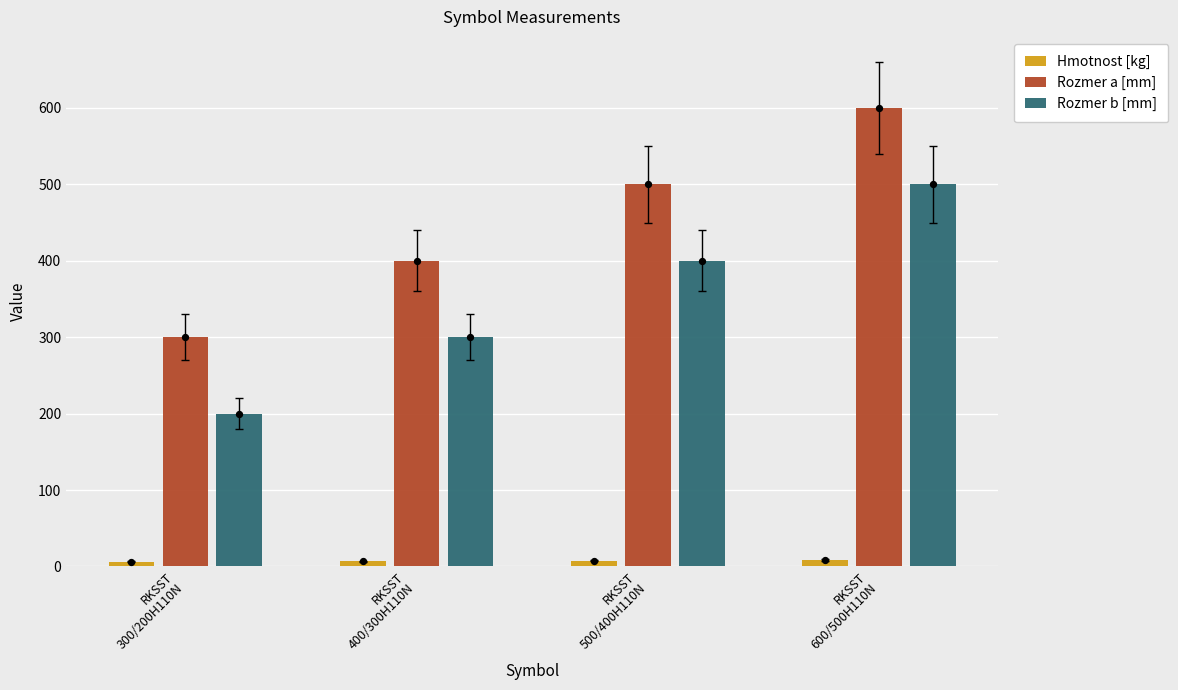

Which series reaches the minimum Y coordinate?

Hmotnost [kg]